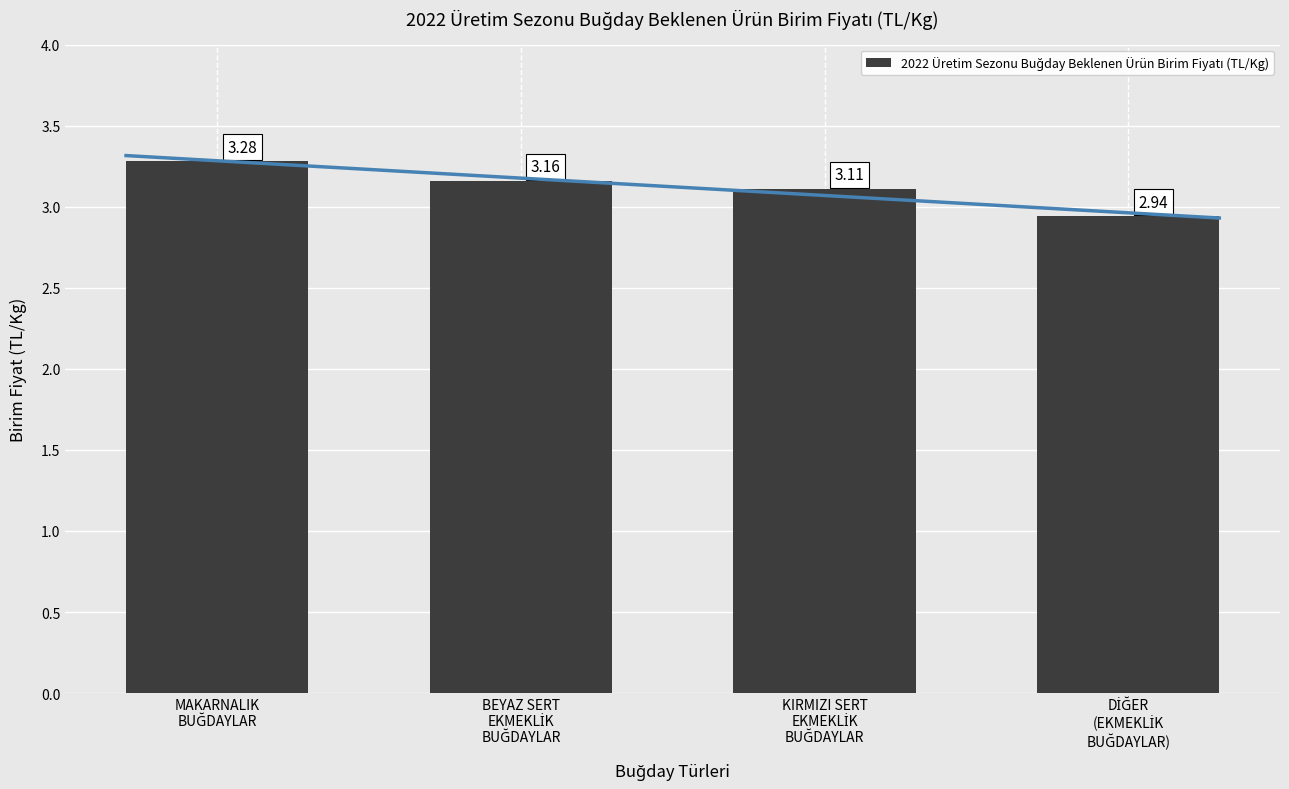

What is the sum of the values at DİĞER
(EKMEKLİK
BUĞDAYLAR) and MAKARNALIK
BUĞDAYLAR?

6.2